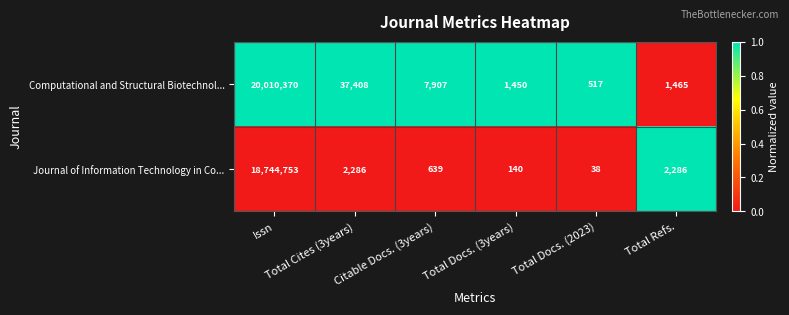

Which series has the widest spread of values?

Computational and Structural Biotechnol...